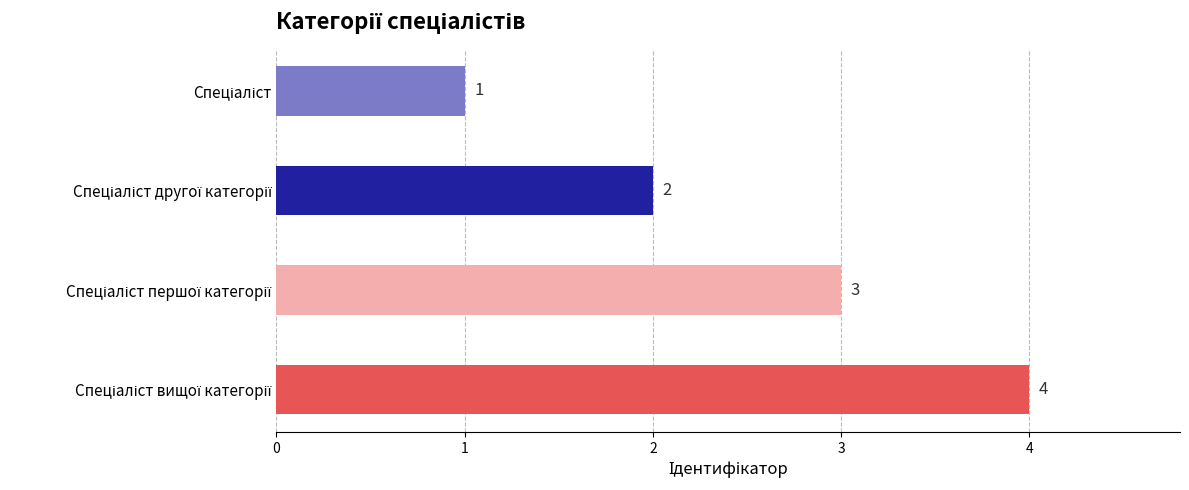

What is the sum of all values?

10